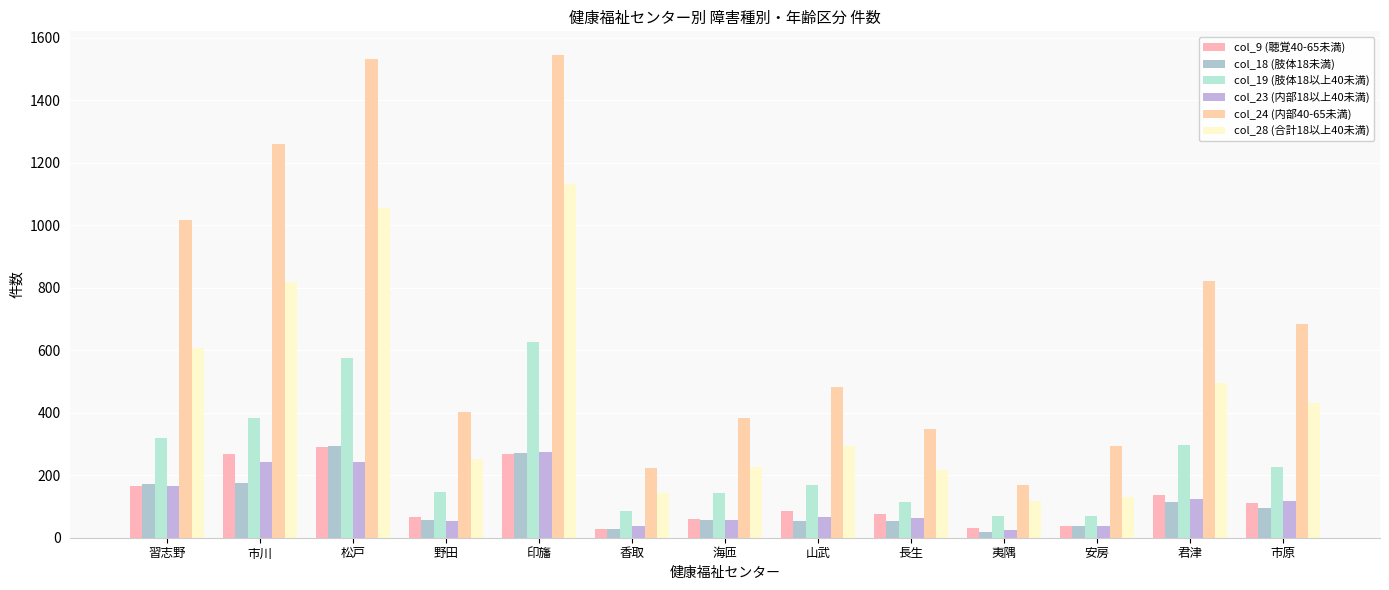

How many groups of bars are there?

13